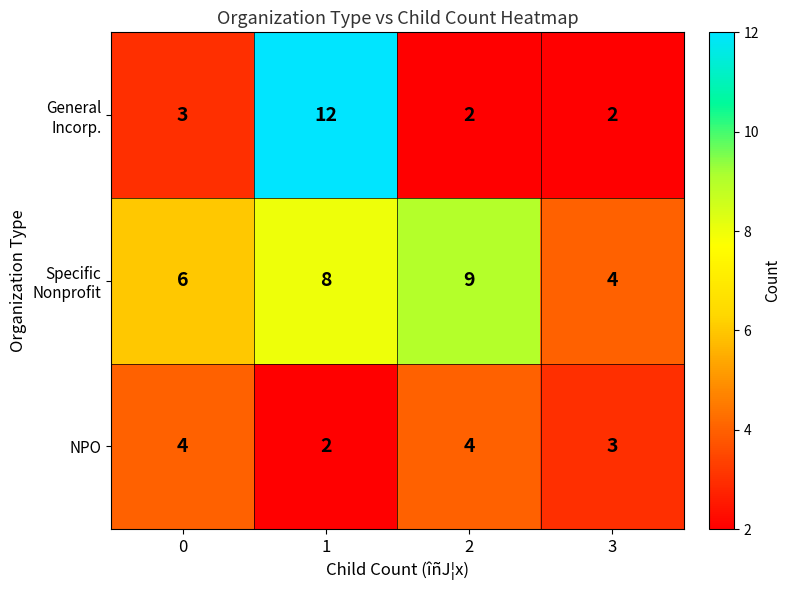

The NPO series shows 2 at 1. True or false?

True